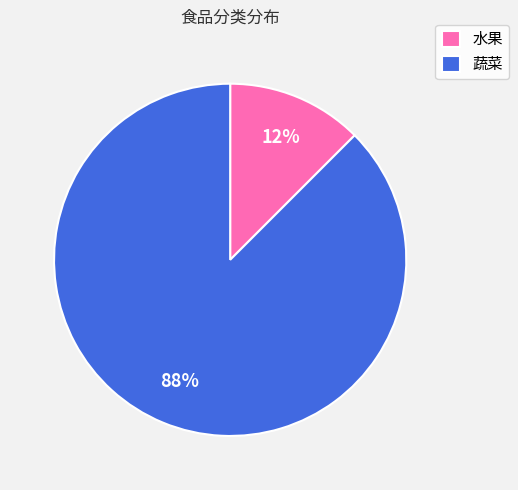

Which category has the biggest portion of the pie?

蔬菜